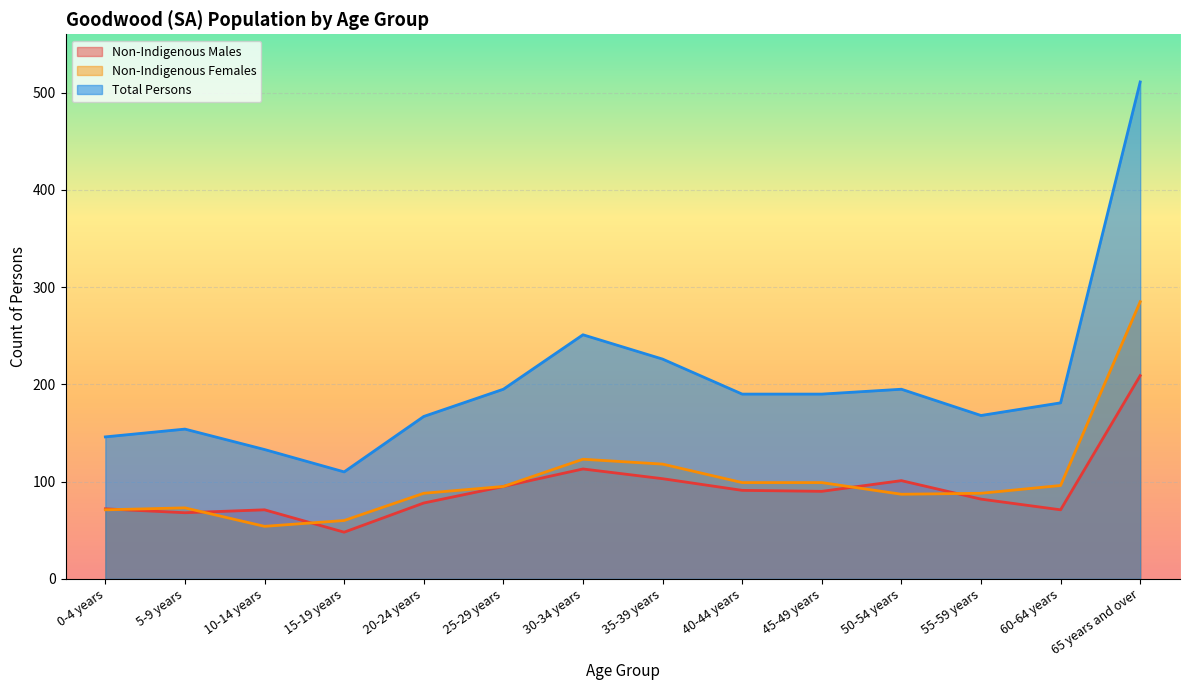

What is the value of the Non-Indigenous Males point at the 10th from the left?

90